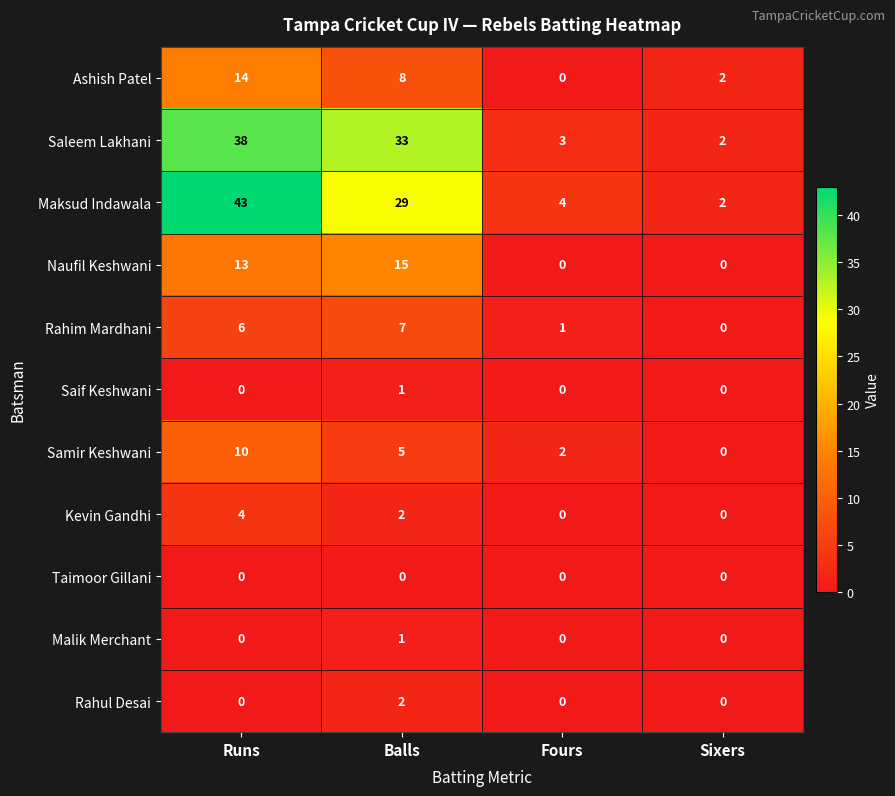

Count the number of categories in the chart.

4